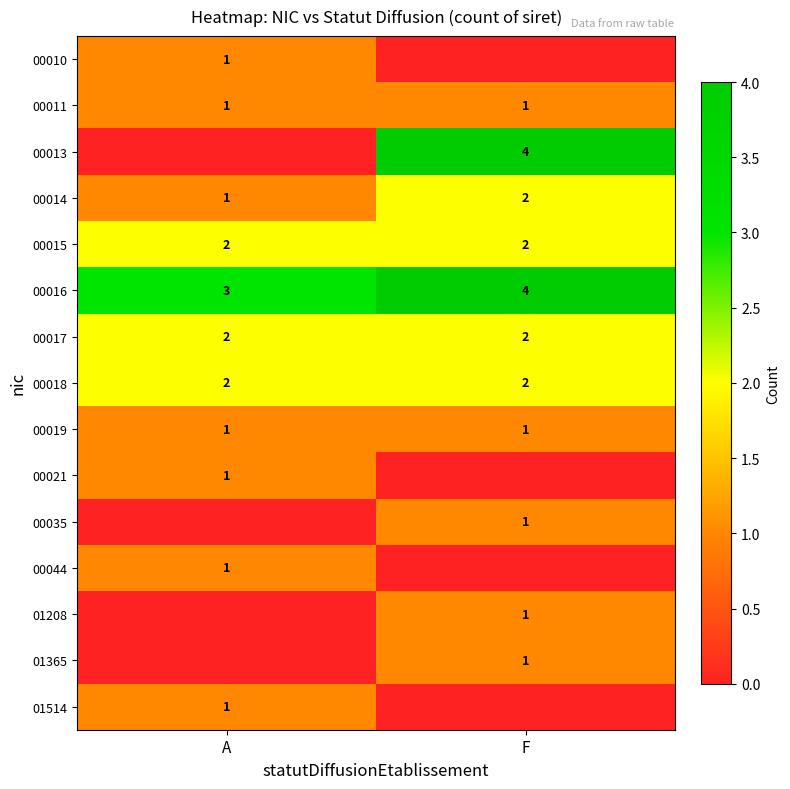

At which category is the sum across all series the highest?

F